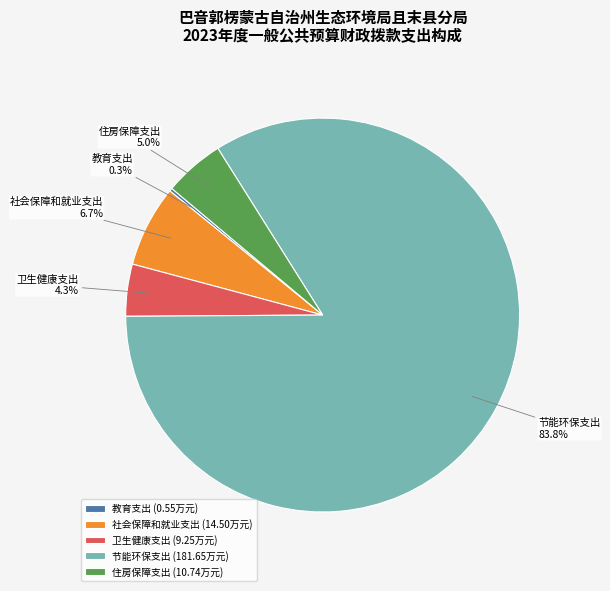

Is the sum of 卫生健康支出 and 住房保障支出 greater than half?

No